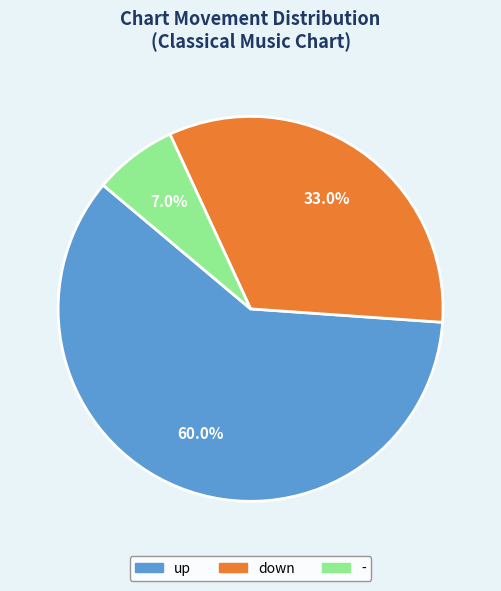

The up slice represents 60% of the pie. True or false?

True